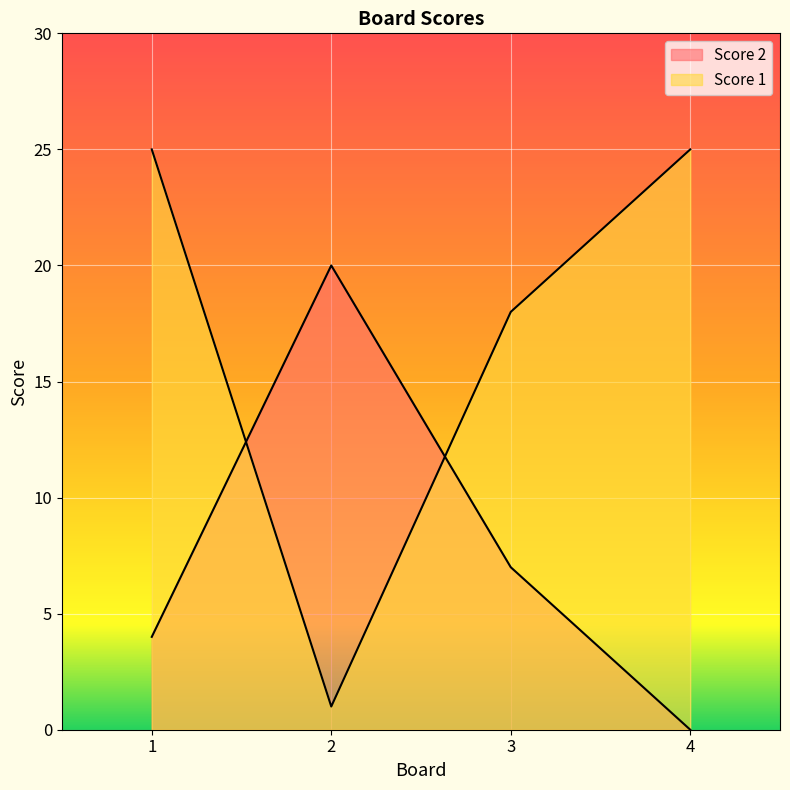

Count the number of data series in this chart.

2